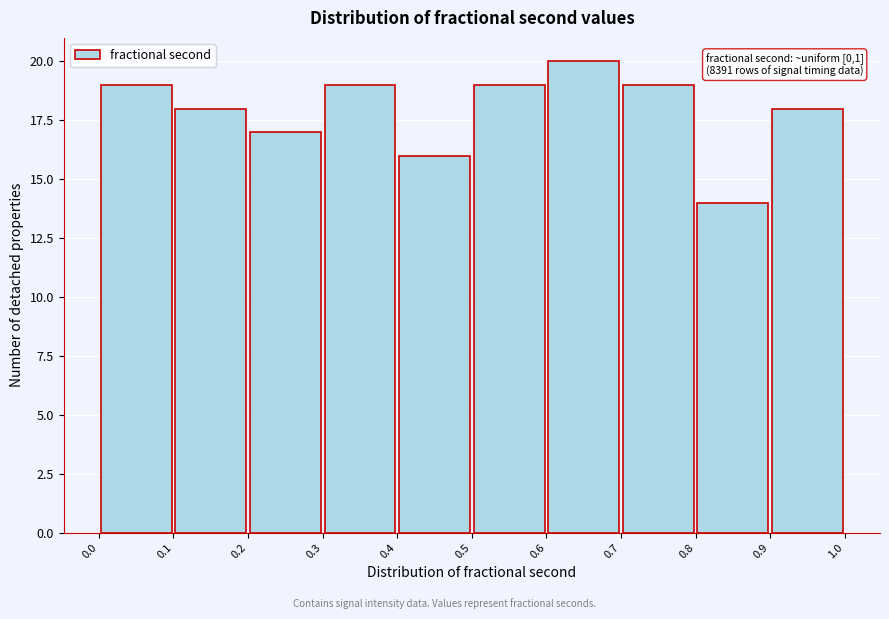

Over which range of the x-axis is the bar tallest?

0.6 to 0.7